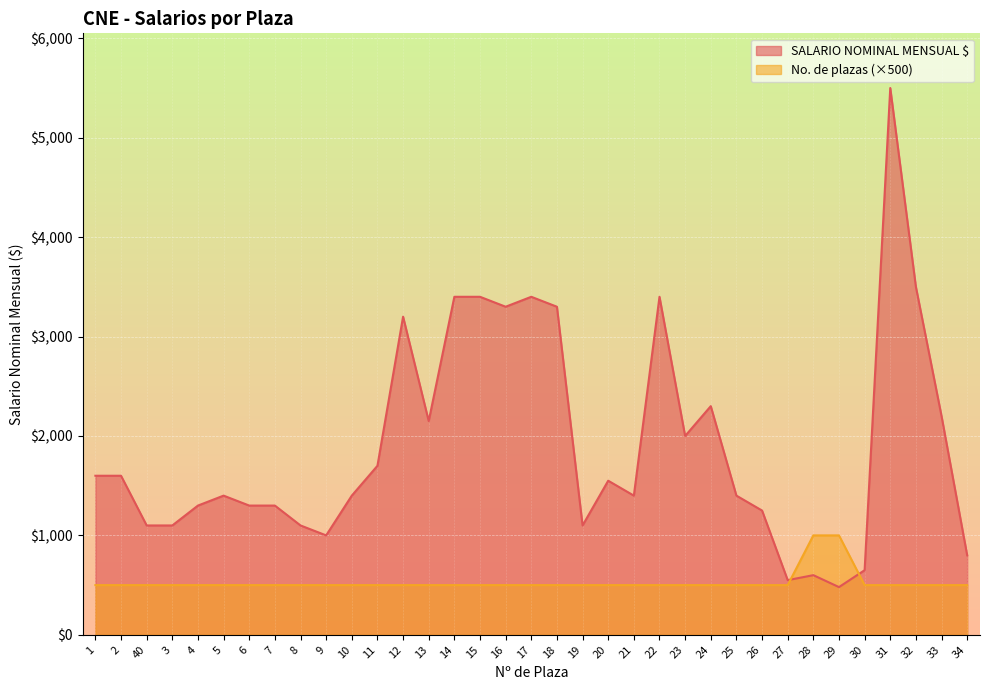

Where do No. de plazas and SALARIO NOMINAL MENSUAL $ first cross each other?

27 and 28